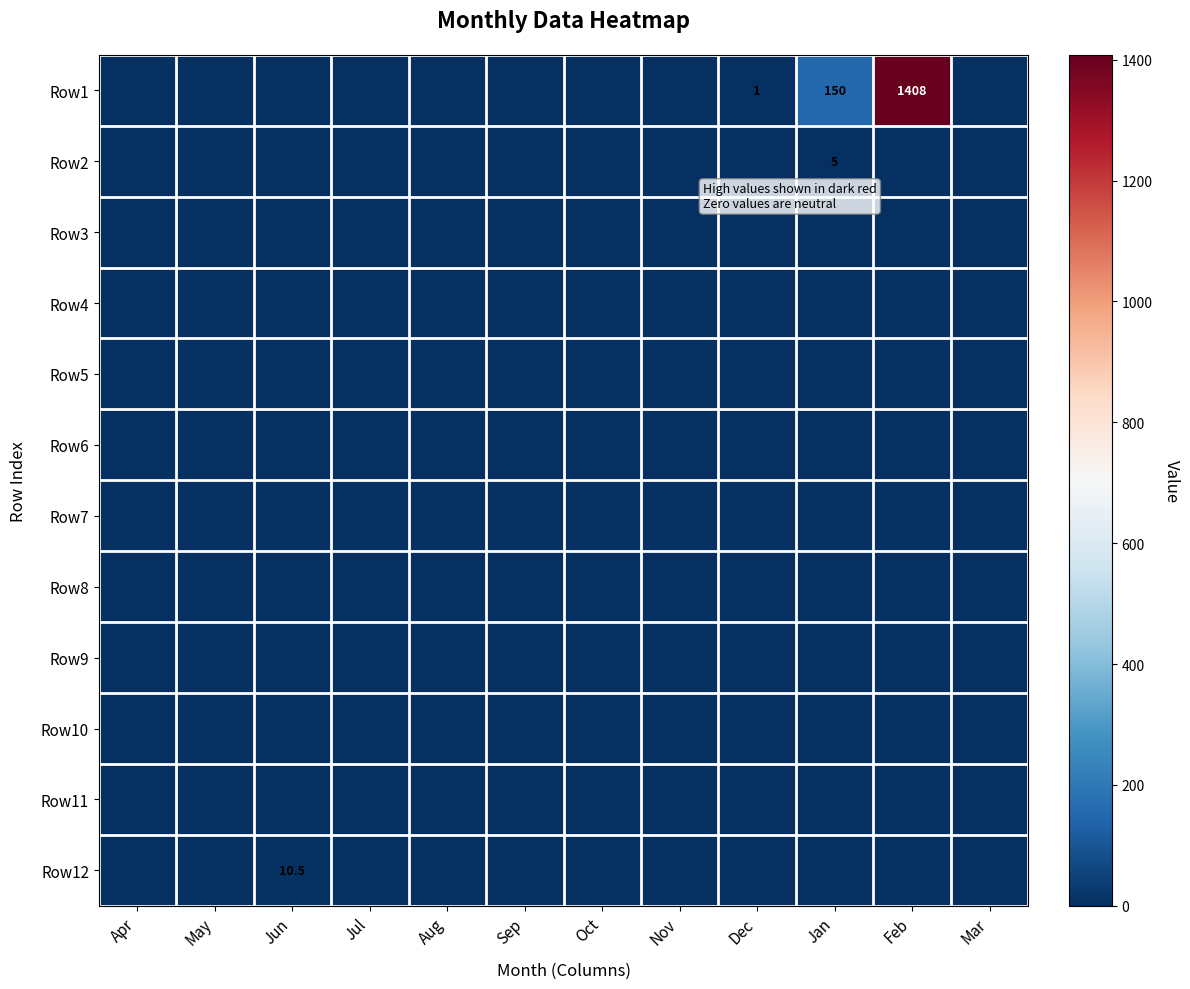

How many distinct data groups are displayed?

12